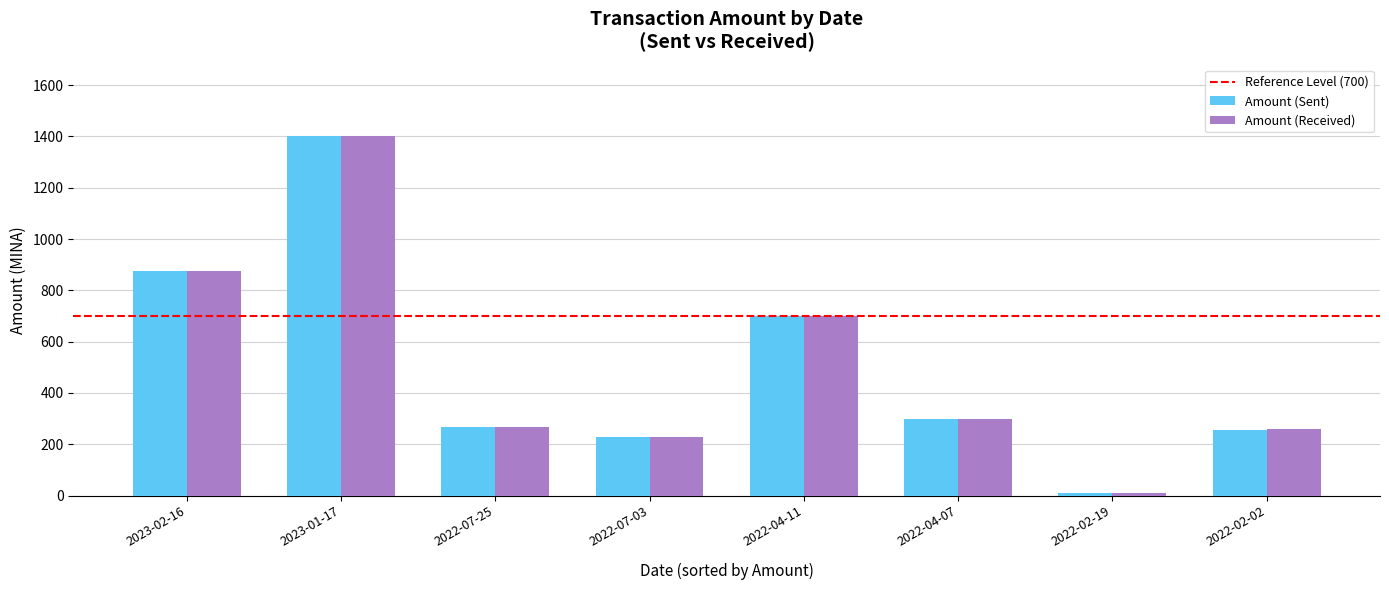

What is the total value across all series at 2022-02-02?

515.0